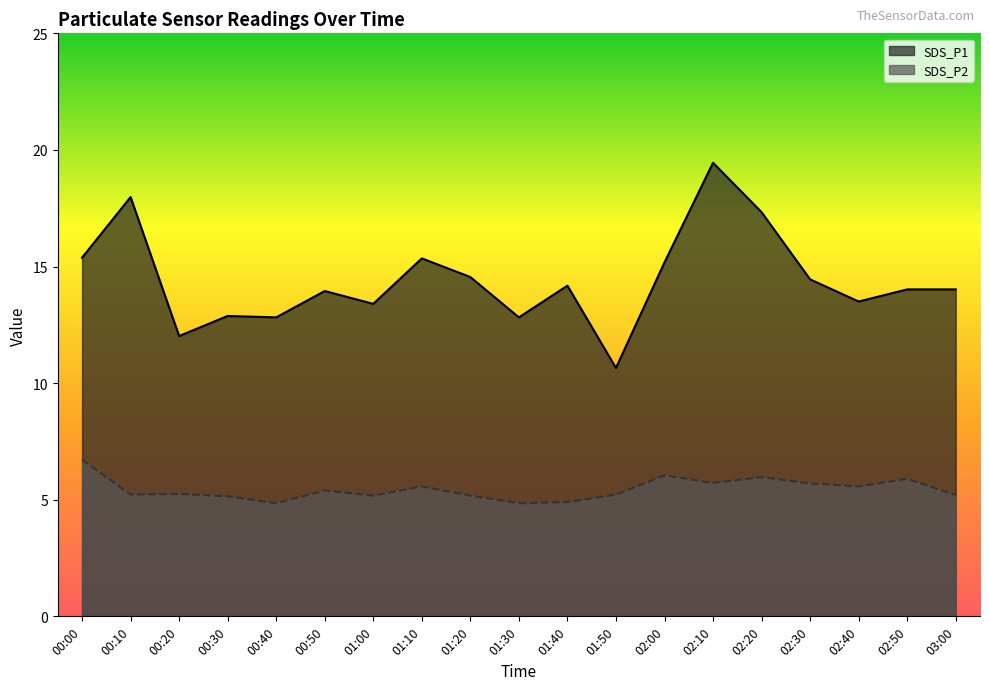

True or false: SDS_P2 has more than 0 points higher than both neighbors.

True